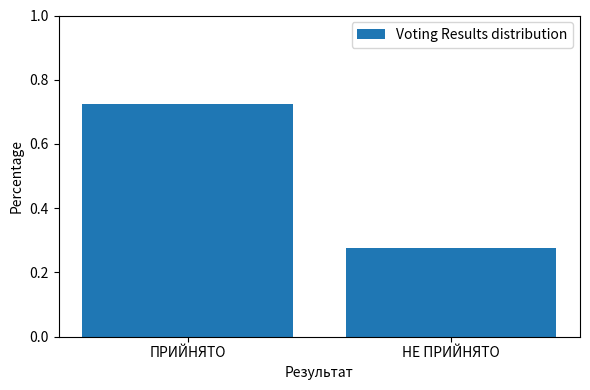

Which has a higher value, НЕ ПРИЙНЯТО or ПРИЙНЯТО?

ПРИЙНЯТО